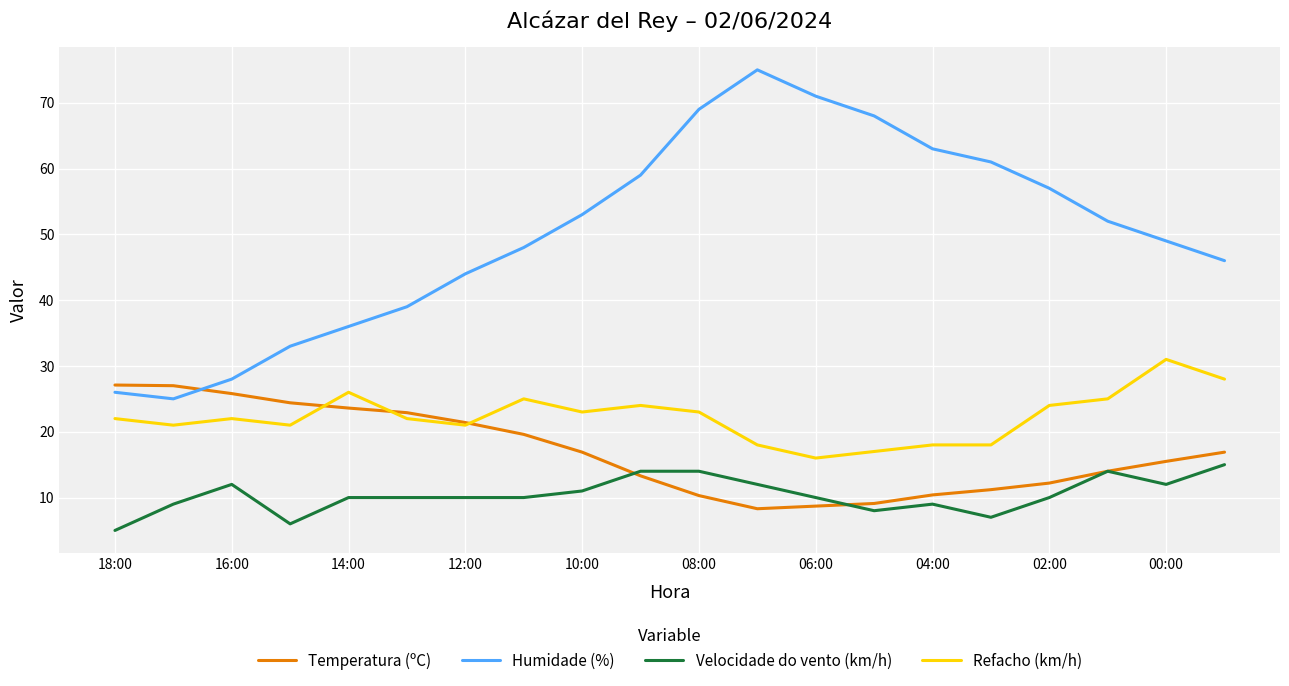

Rank the series by their maximum value, from highest to lowest.

Humidade (%), Refacho (km/h), Temperatura (ºC), Velocidade do vento (km/h)